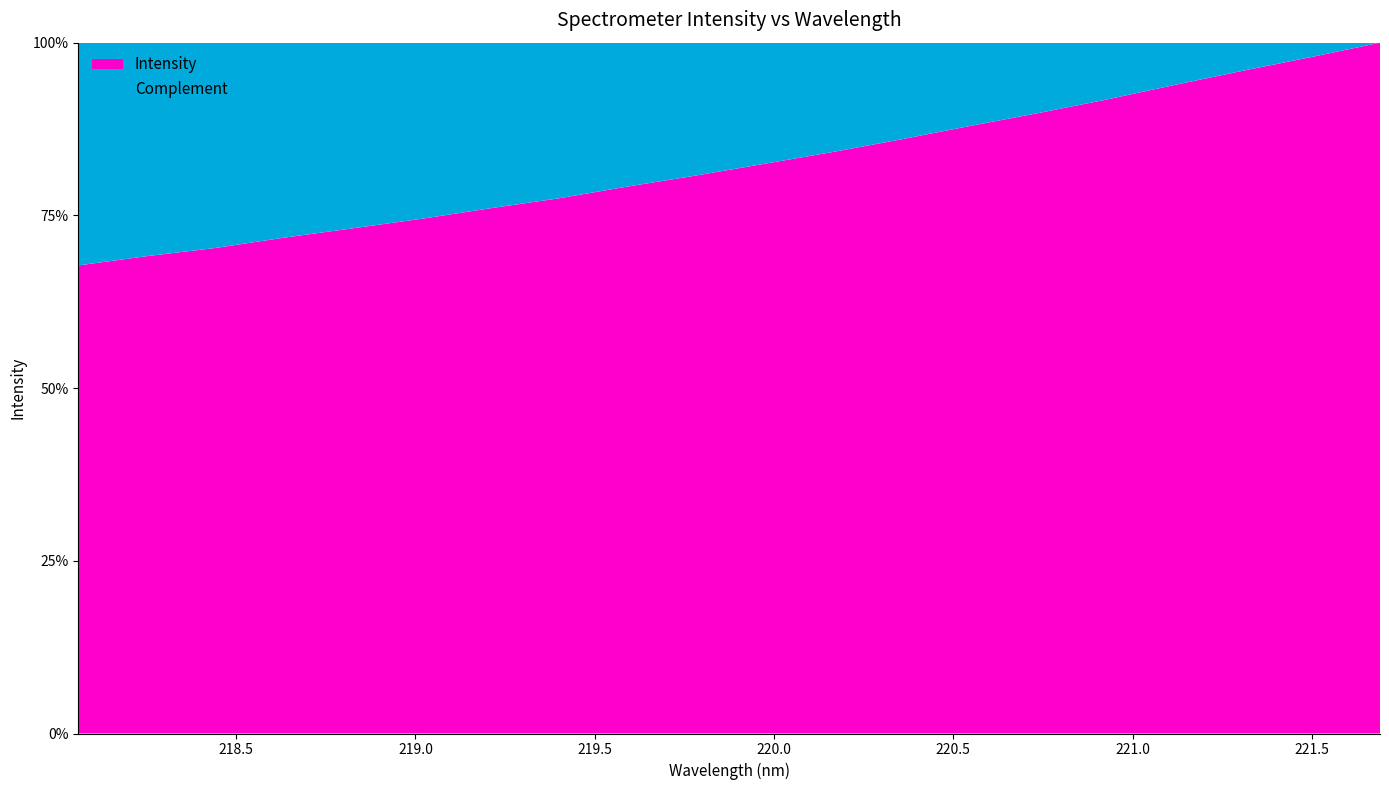

Reading left to right, extract all data points from this chart.

218.0596=1436.7	218.2508=1465.2	218.442=1490.3	218.6332=1521.9	218.8244=1550.5	219.0156=1579.6	219.2067=1611.8	219.3979=1642.3	219.589=1678.3	219.7801=1712.2	219.9712=1748.2	220.1623=1784.5	220.3533=1823.3	220.5444=1864.3	220.7354=1904.0	220.9264=1945.6	221.1174=1990.7	221.3083=2034.4	221.4993=2076.5	221.6902=2120.4